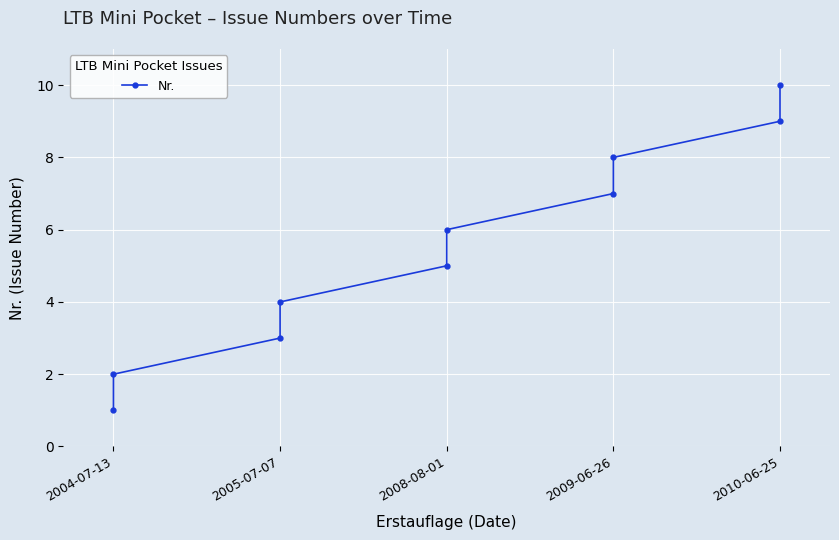

True or false: there are more than 2 points higher than both neighbors.

False